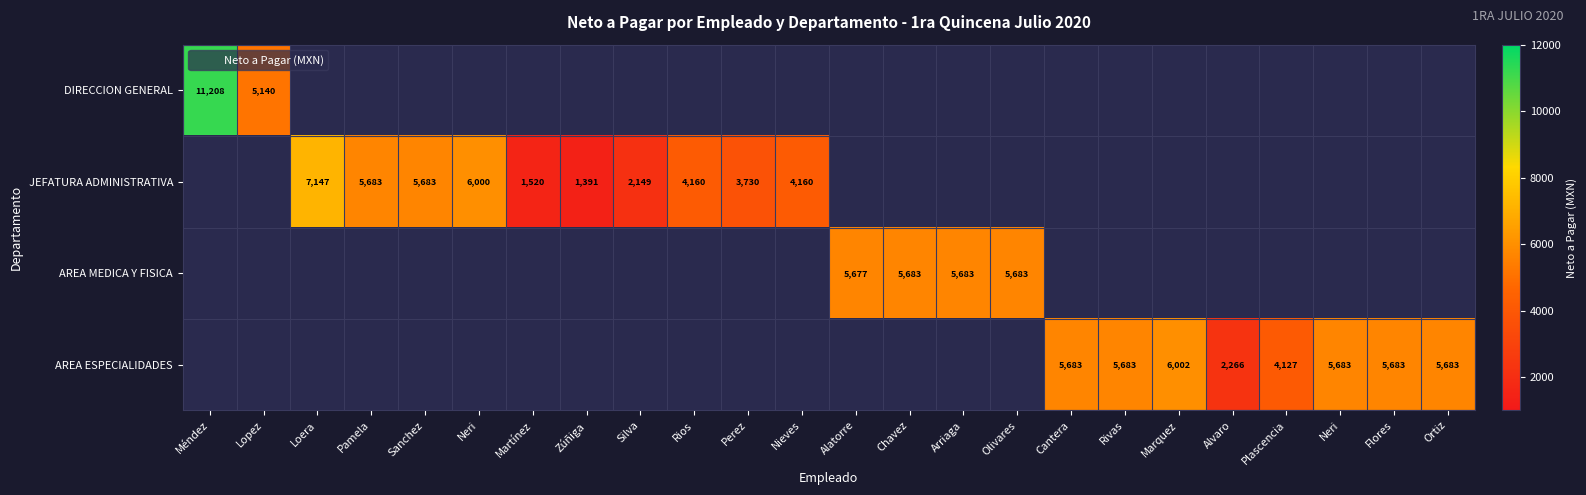

Which has a higher value, Ortiz or Arriaga?

Arriaga